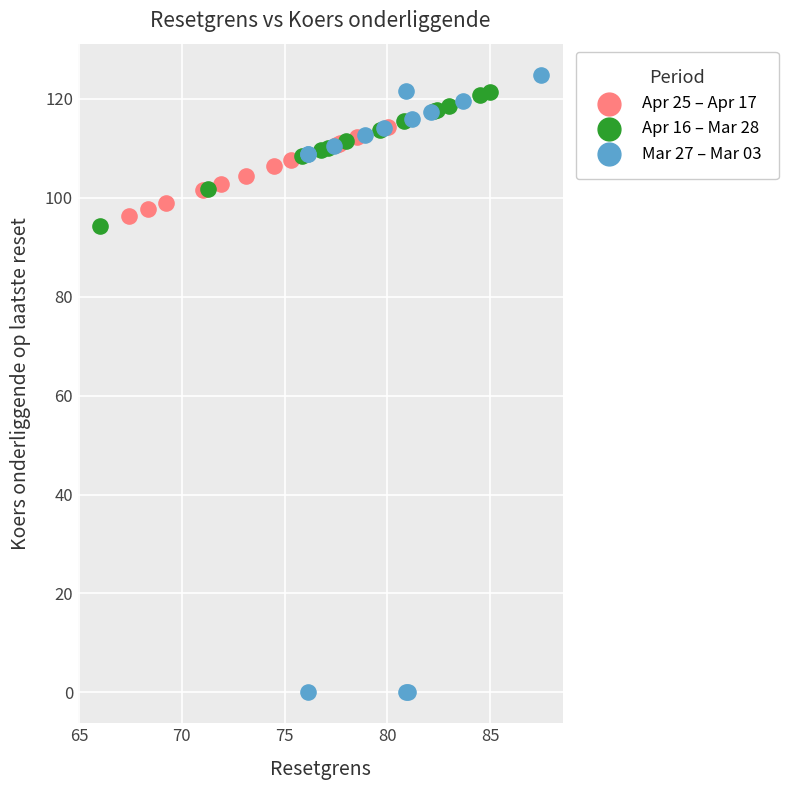

Which series reaches the minimum Y coordinate?

Mar 27 – Mar 03